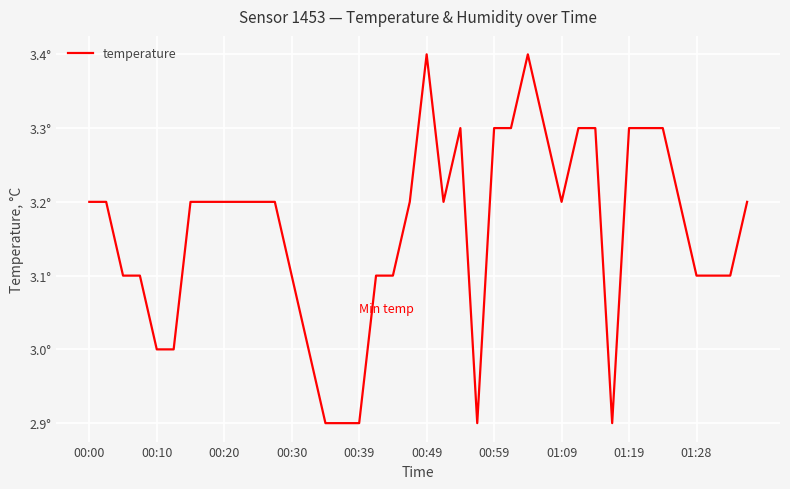

Count the values in the range 3 to 4.

35